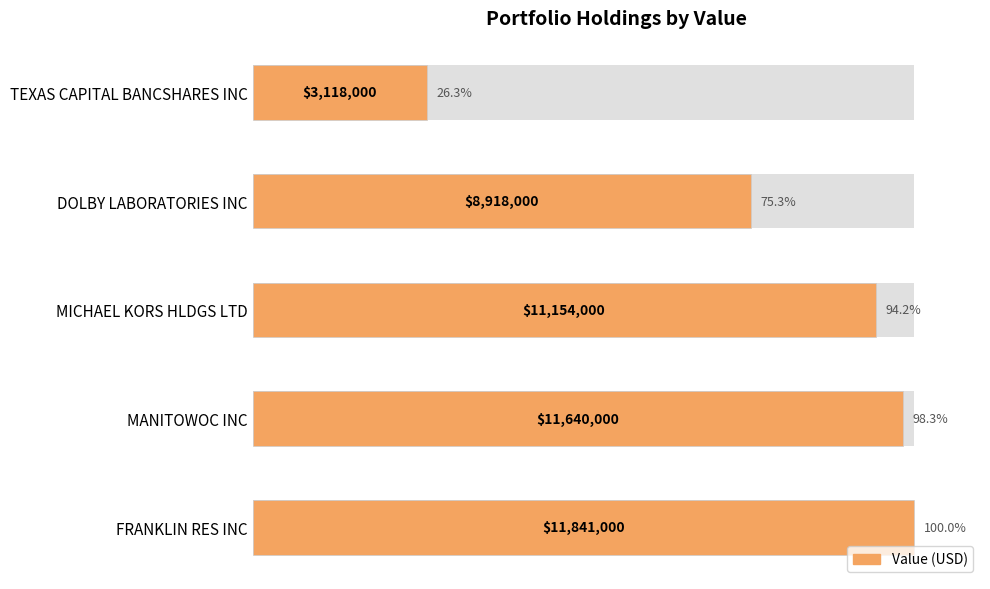

Reading left to right, list all the values displayed in this chart.

100.0	98.3	94.2	75.3	26.3